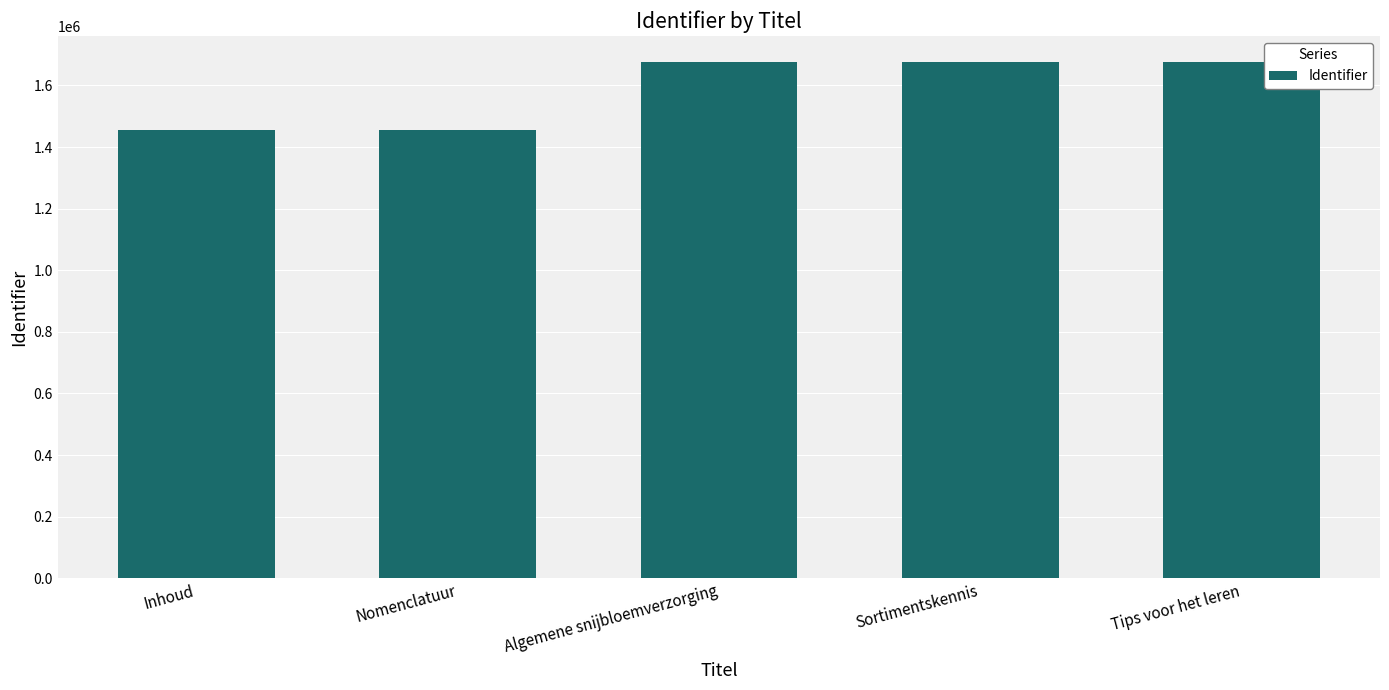

What is the value of the 5th bar from the left?

1676705